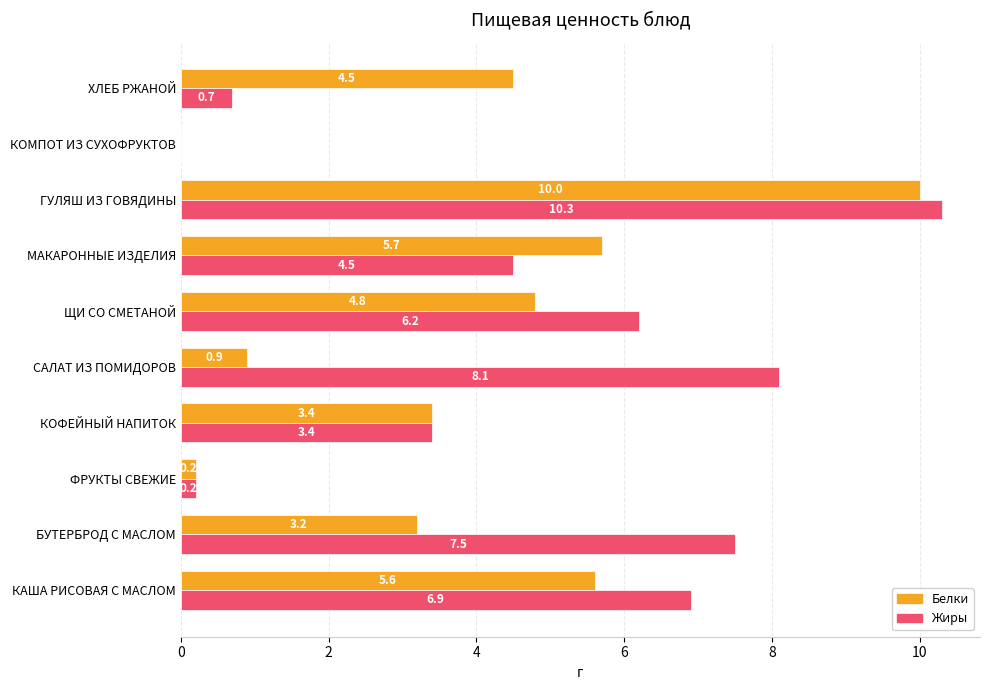

What is the total value across all series at ХЛЕБ РЖАНОЙ?

5.2